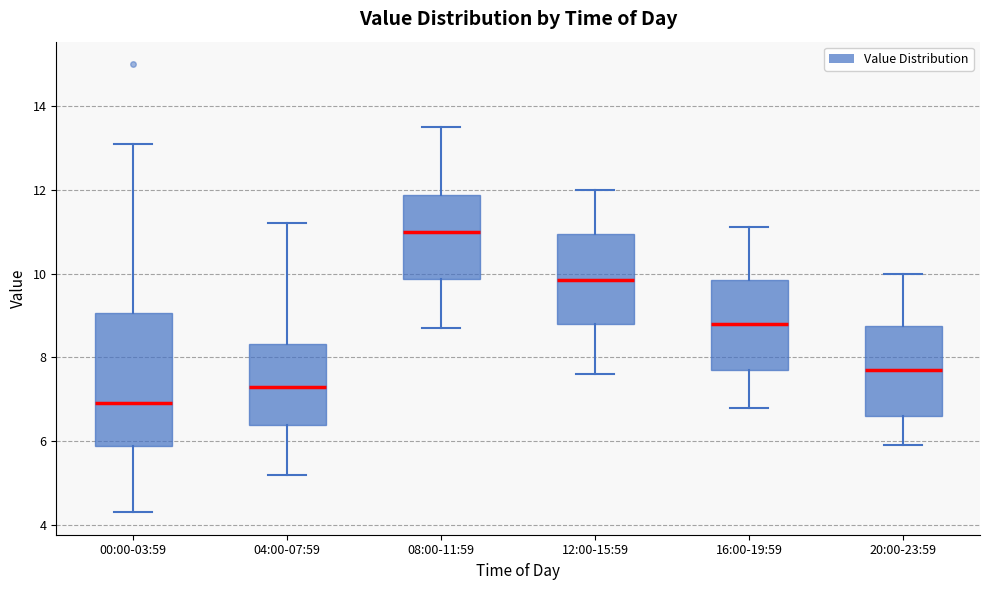

Where is the lower edge of the box for 04:00-07:59 on the y-axis? The values are not printed on the chart, so give them approximately, as read against the axis.

6.4